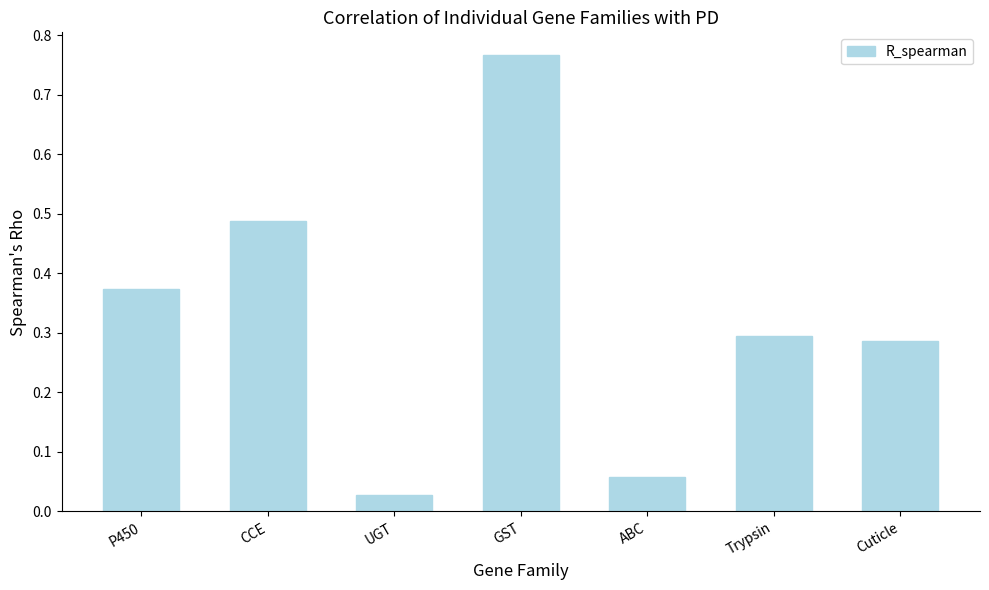

Is it true that the value at ABC is 0.0?

False